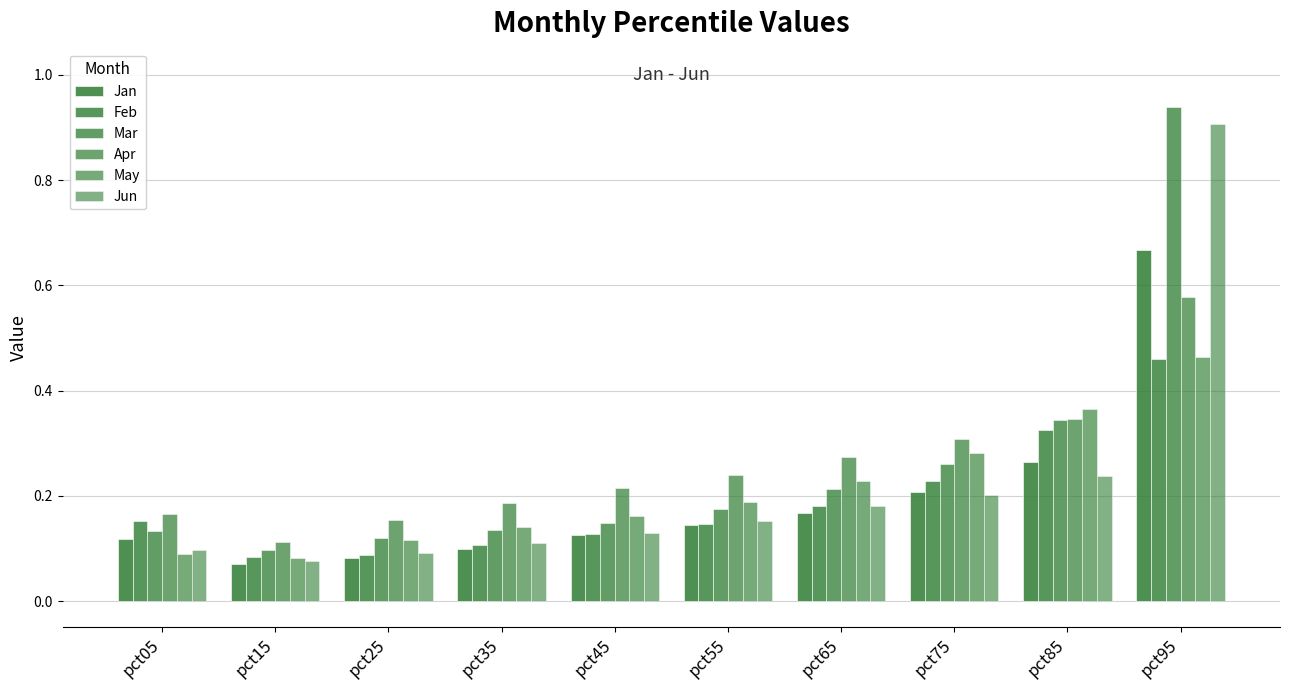

Which series changed the most between pct25 and pct35?

Apr